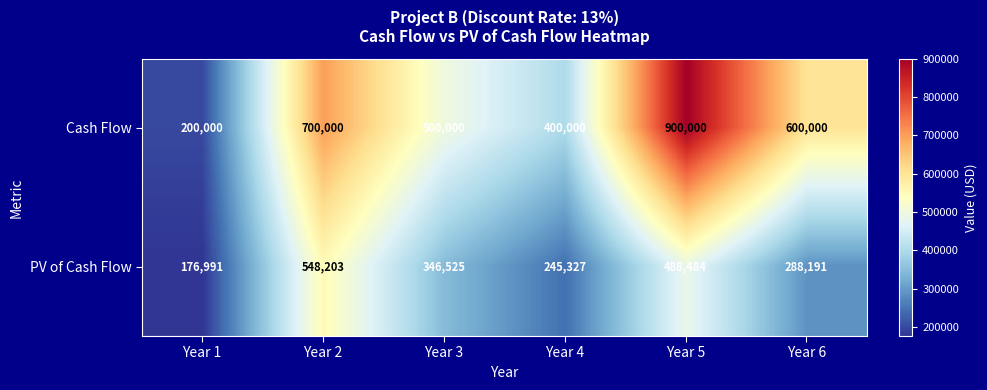

The value of Cash Flow at Year 6 is 600000. True or false?

True